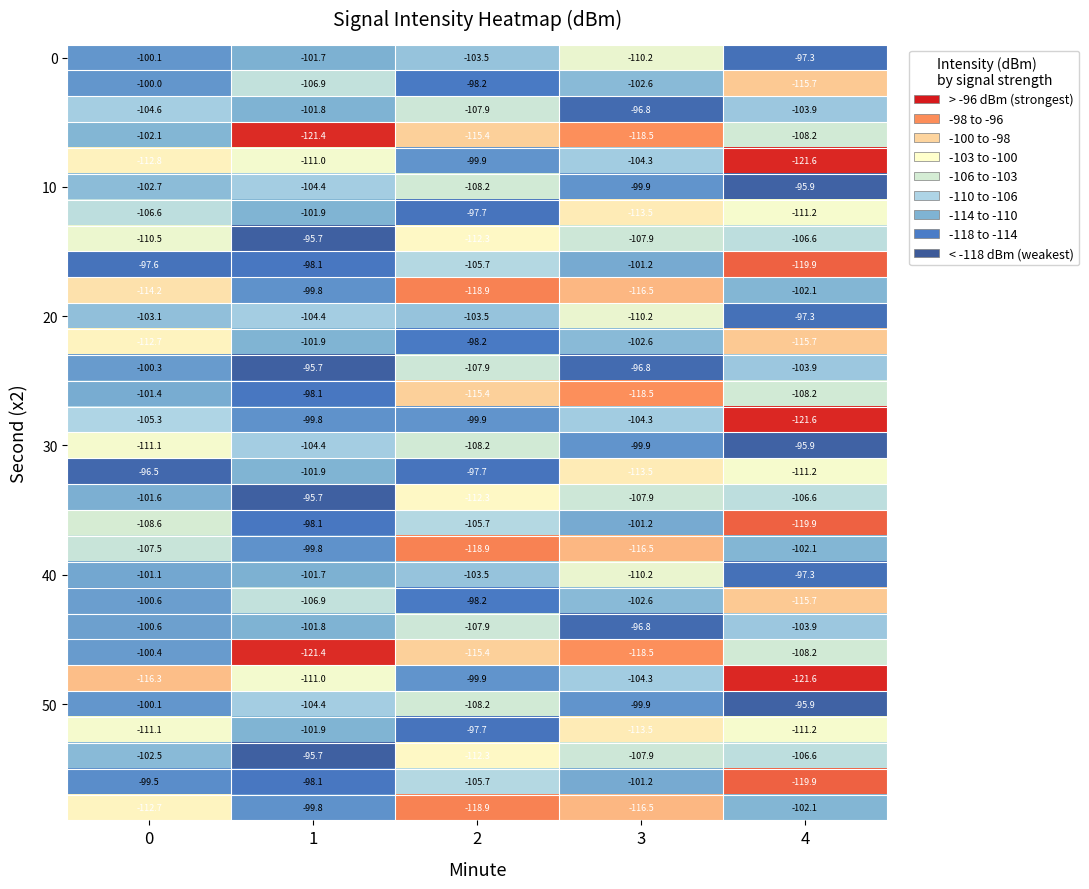

What is the minimum value shown in the chart?

-121.6